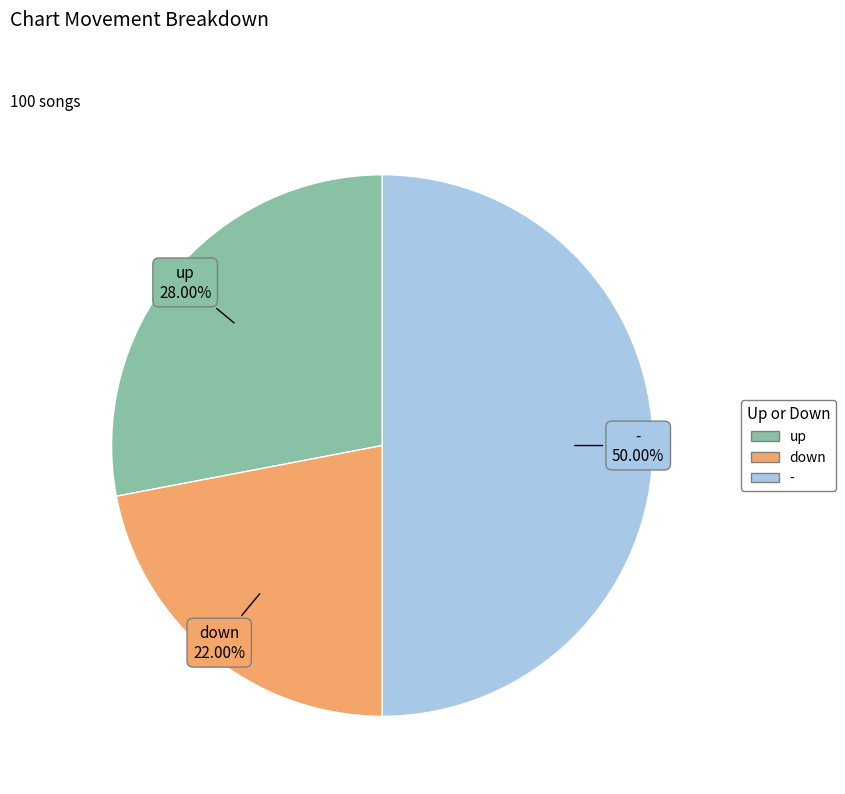

Rank the categories by value from highest to lowest.

-, up, down